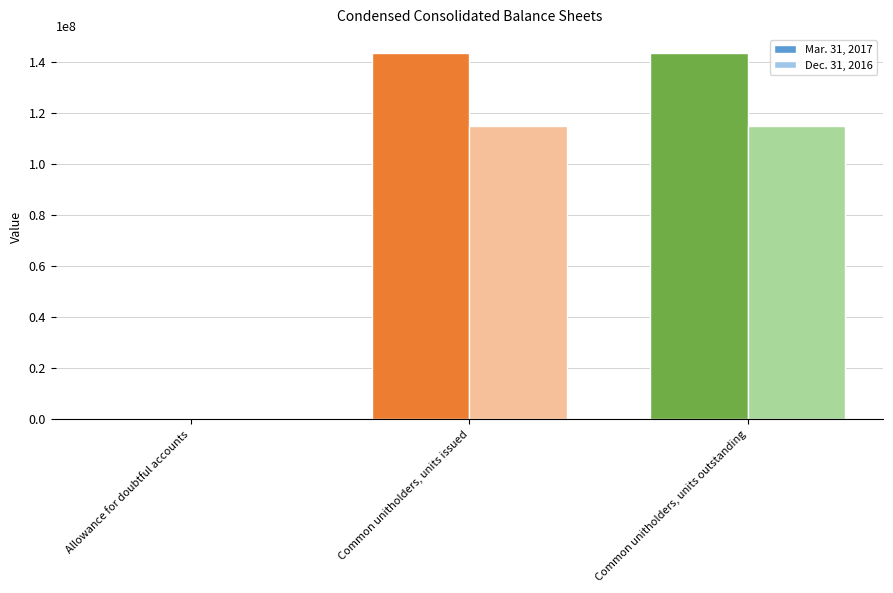

What is the maximum value shown in the chart?

143302328